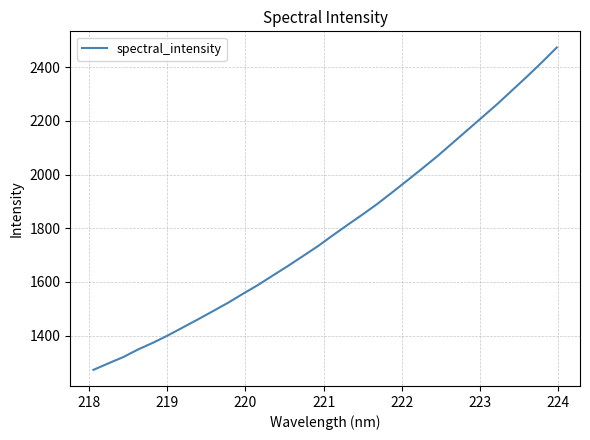

What is the maximum value shown in the chart?

2473.1